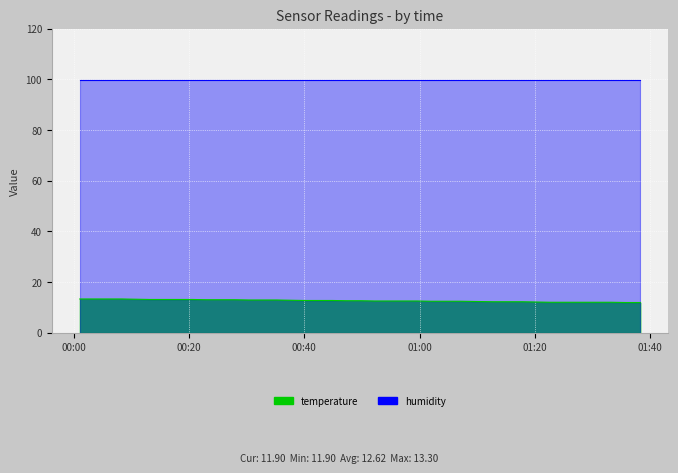

The chart shows a value of 12.0 at 2023-05-27T01:33:13. True or false?

True